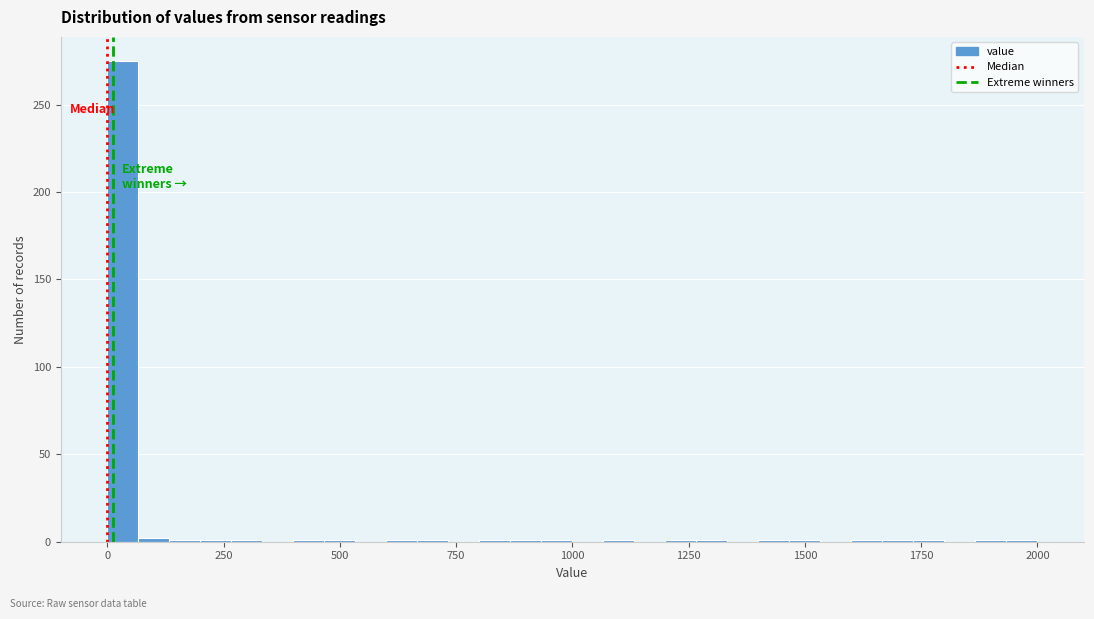

Around what value on the x-axis is the tallest bar? Give the approximate position of its centre, as read against the axis.

50